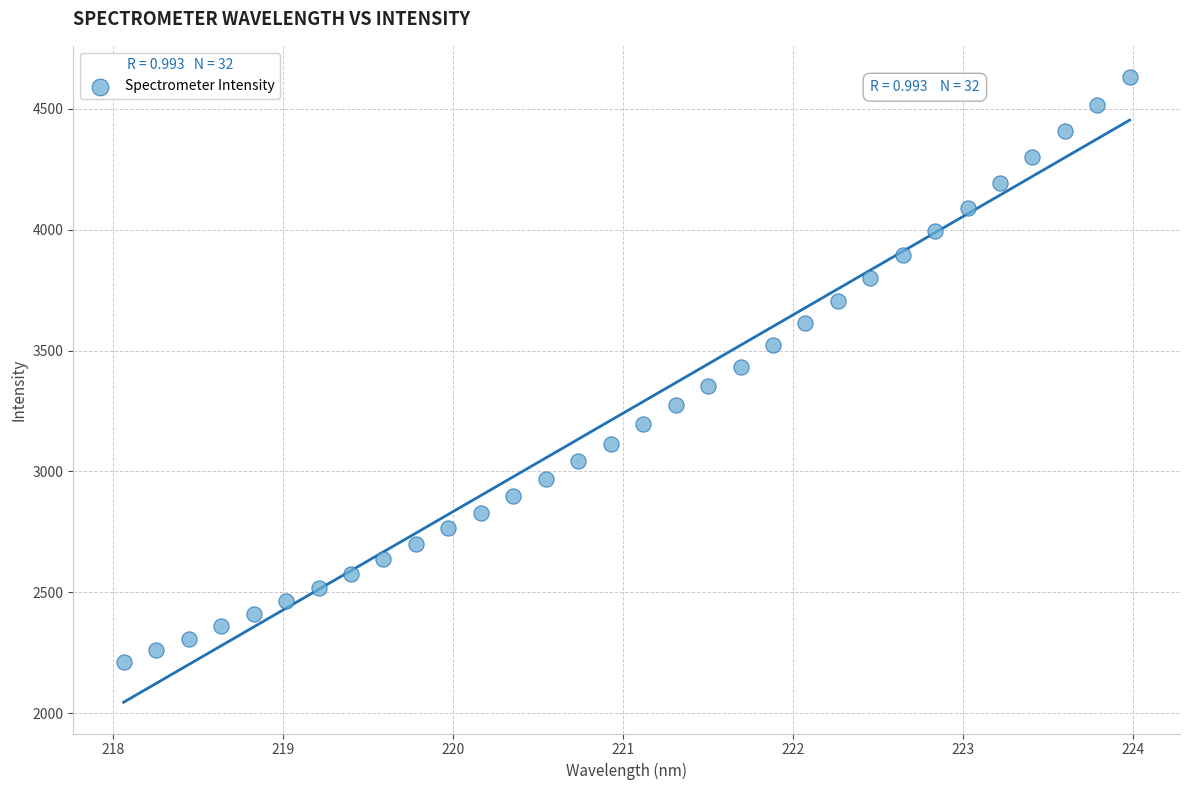

What is the range of Y values (max minus min)?

2420.4